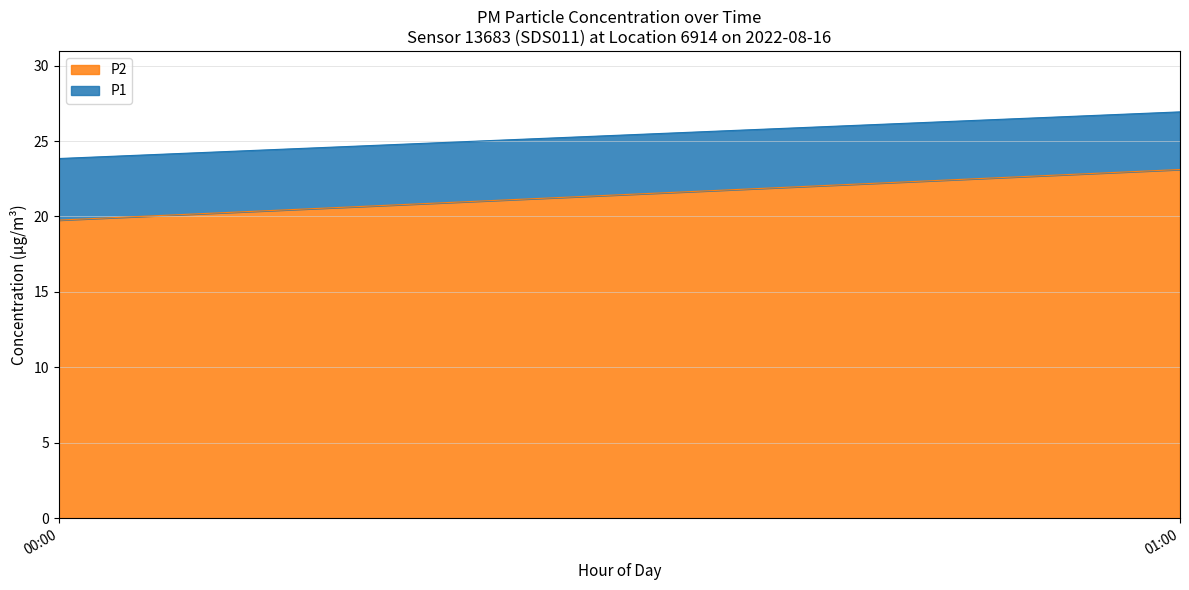

At which label is P2 closest to 21?

00:00